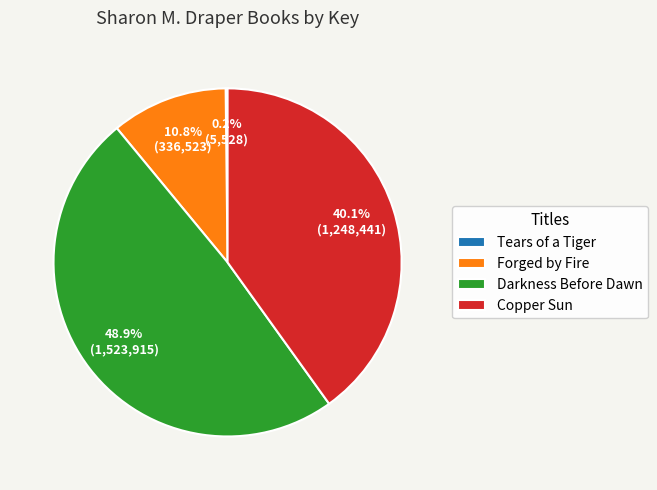

What is the total percentage of Copper Sun and Forged by Fire?

50.9%